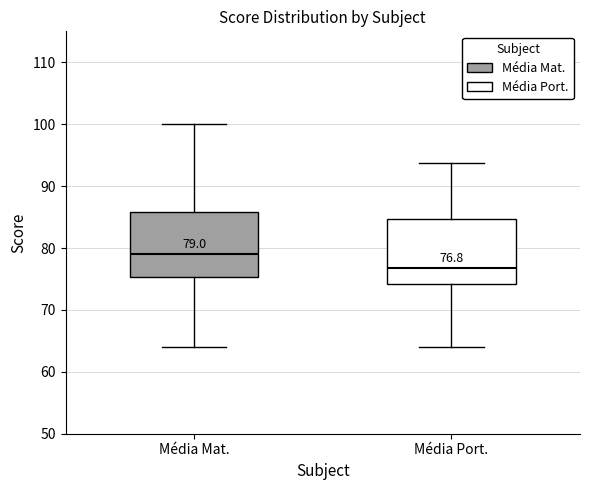

Which box's median line is the lowest?

Média Port.